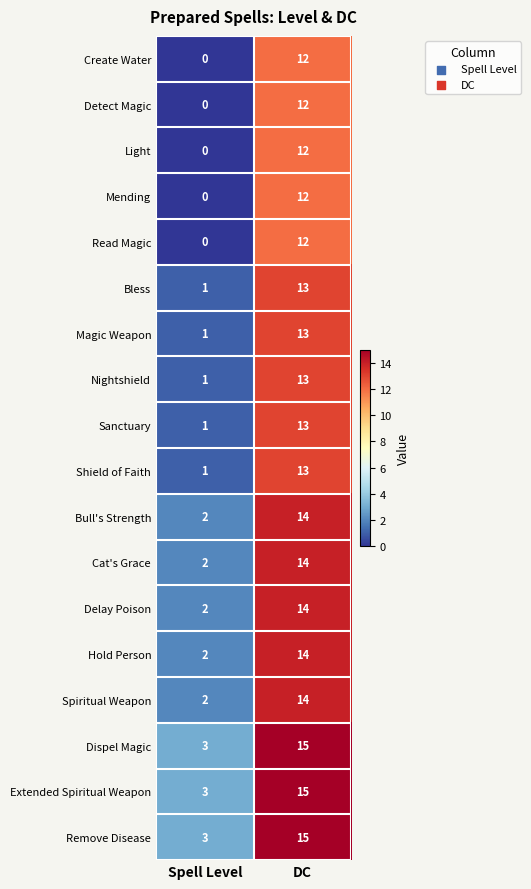

What is the spread (max minus min) of values at DC?

3